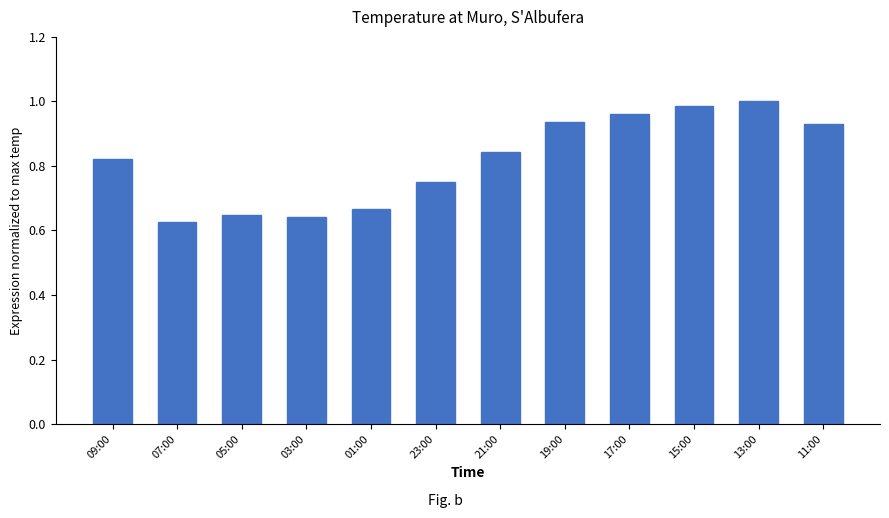

The chart shows a value of 0.2 at 03:00. True or false?

False